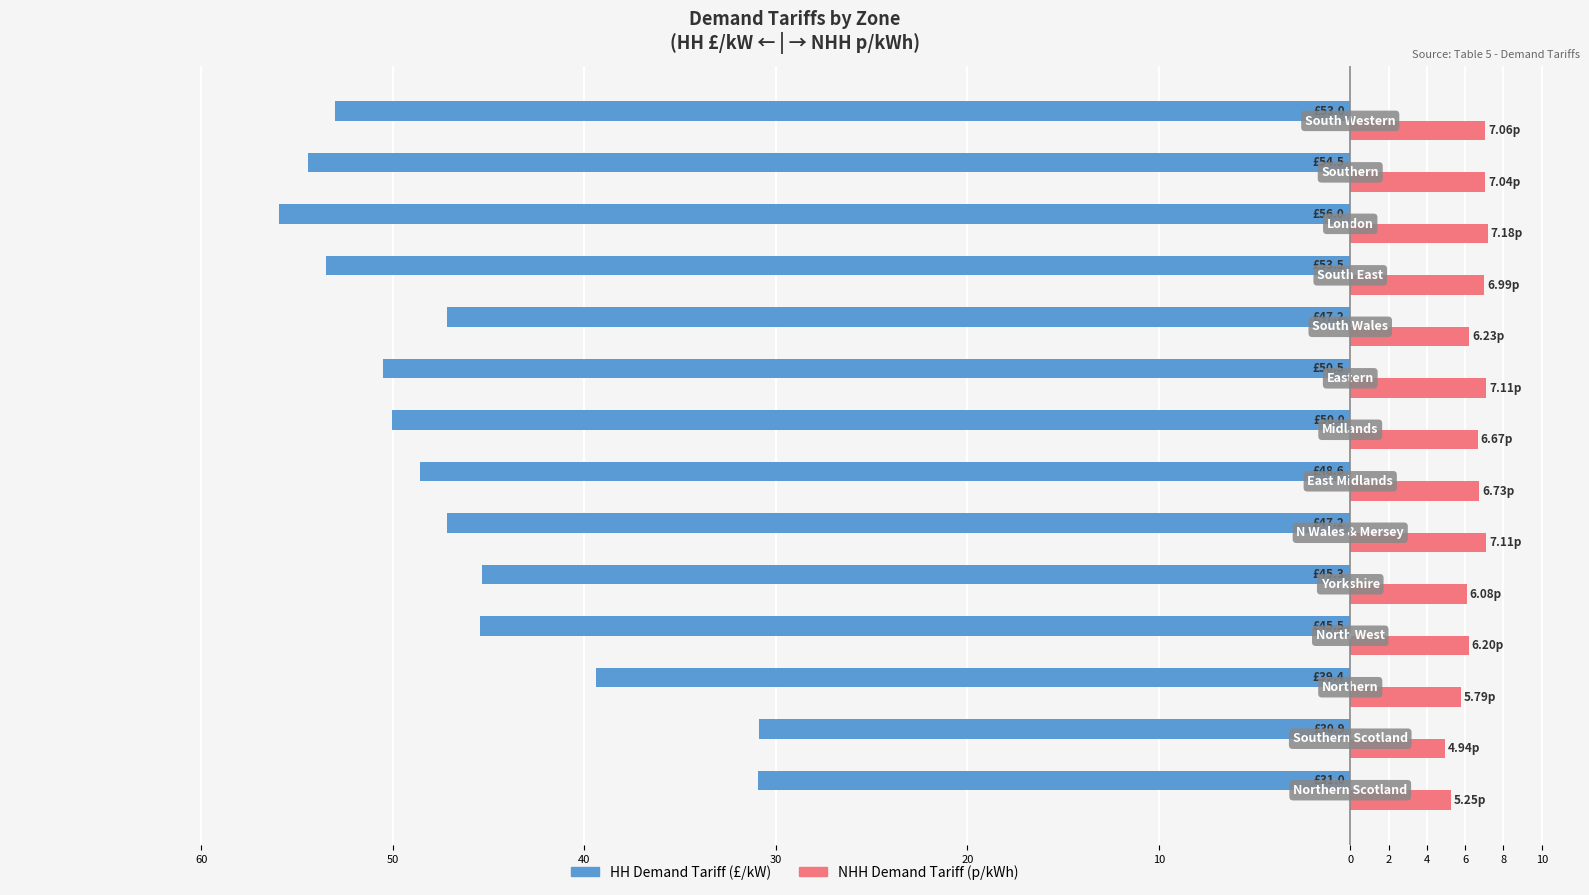

What are all the series names shown in the legend?

HH Demand Tariff (£/kW), NHH Demand Tariff (p/kWh)